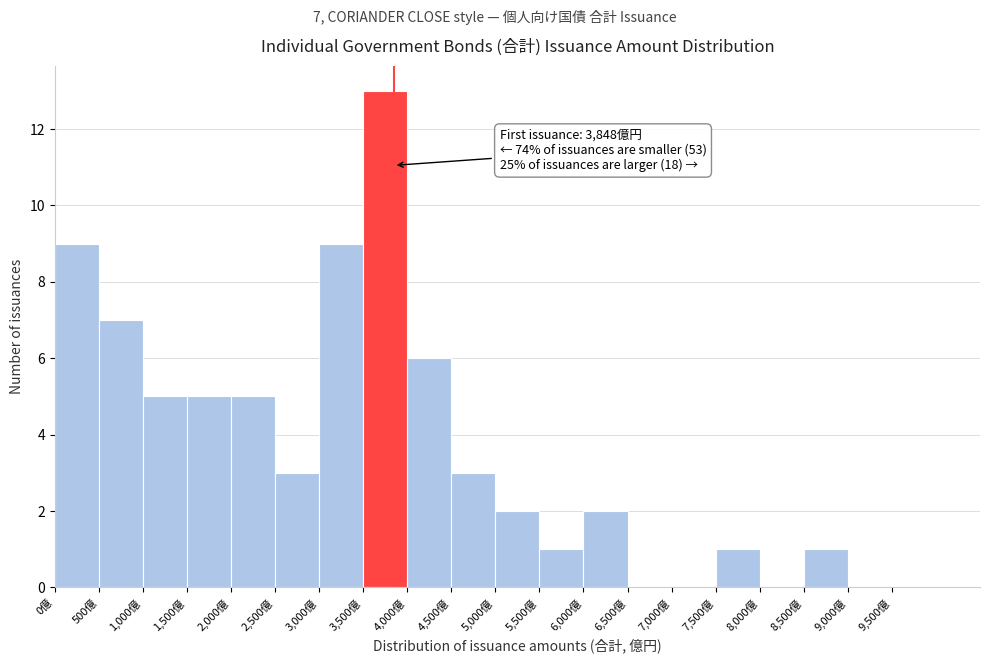

Over which range of the x-axis is the bar tallest?

3500 to 4000